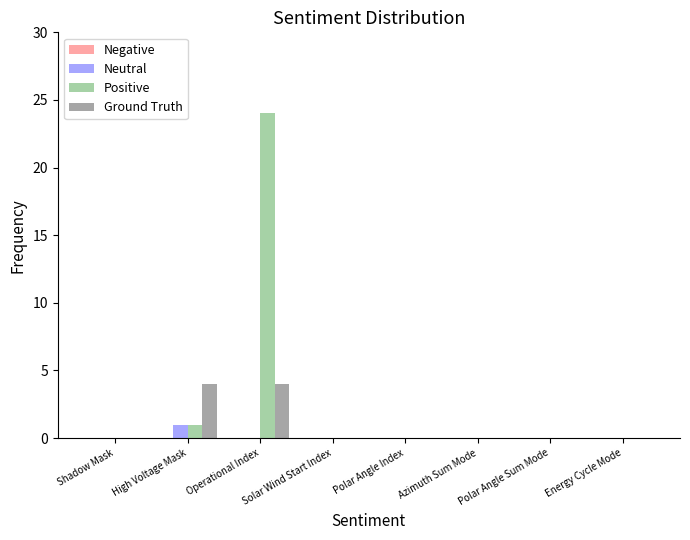

Between High Voltage Mask and Operational Index, which series saw the biggest shift?

Positive